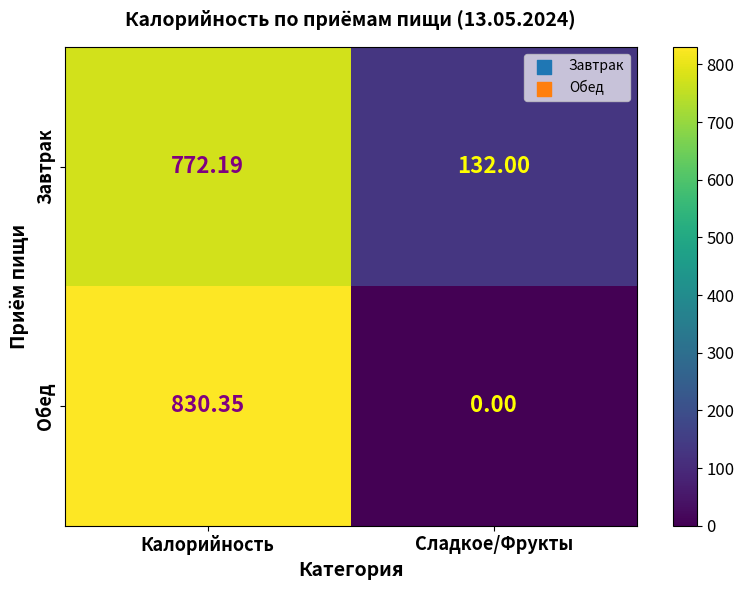

Which series changed the most between Калорийность and Сладкое/Фрукты?

Обед